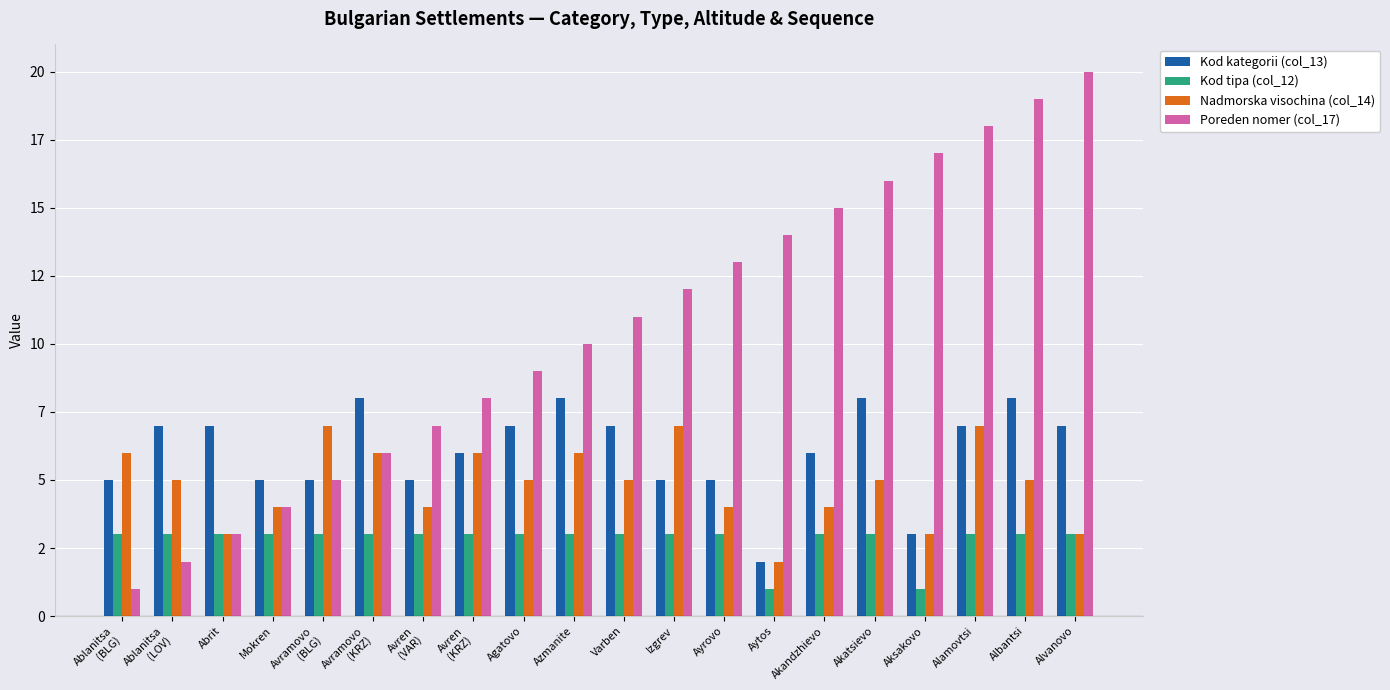

What is the total value across all series at Akatsievo?

32